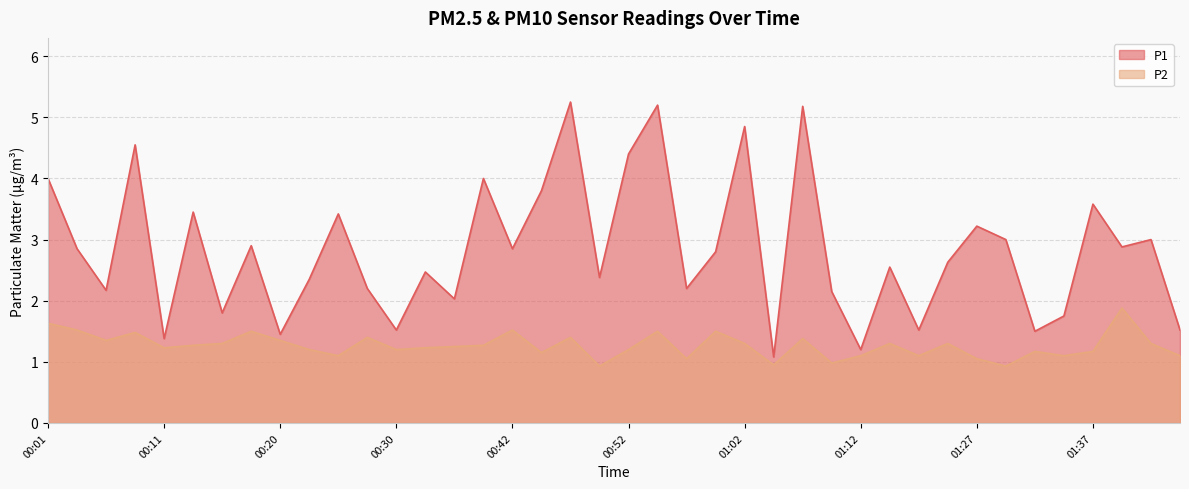

Reading left to right, transcribe all the data shown in this chart.

P1: 4.0	2.9	2.2	4.5	1.4	3.5	1.8	2.9	1.4	2.4	3.4	2.2	1.5	2.5	2.0	4.0	2.9	3.8	5.2	2.4	4.4	5.2	2.2	2.8	4.8	1.1	5.2	2.1	1.2	2.5	1.5	2.6	3.2	3.0	1.5	1.8	3.6	2.9	3.0	1.5
P2: 1.6	1.5	1.4	1.5	1.2	1.3	1.3	1.5	1.4	1.2	1.1	1.4	1.2	1.2	1.2	1.3	1.5	1.1	1.4	0.9	1.2	1.5	1.1	1.5	1.3	0.9	1.4	1.0	1.1	1.3	1.1	1.3	1.1	0.9	1.2	1.1	1.2	1.9	1.3	1.1